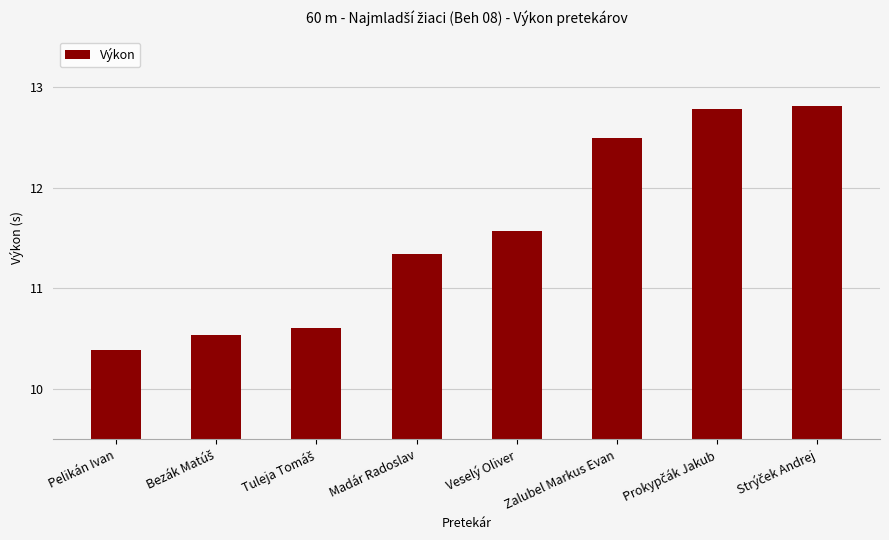

The value at Pelikán Ivan is 7.1. True or false?

False